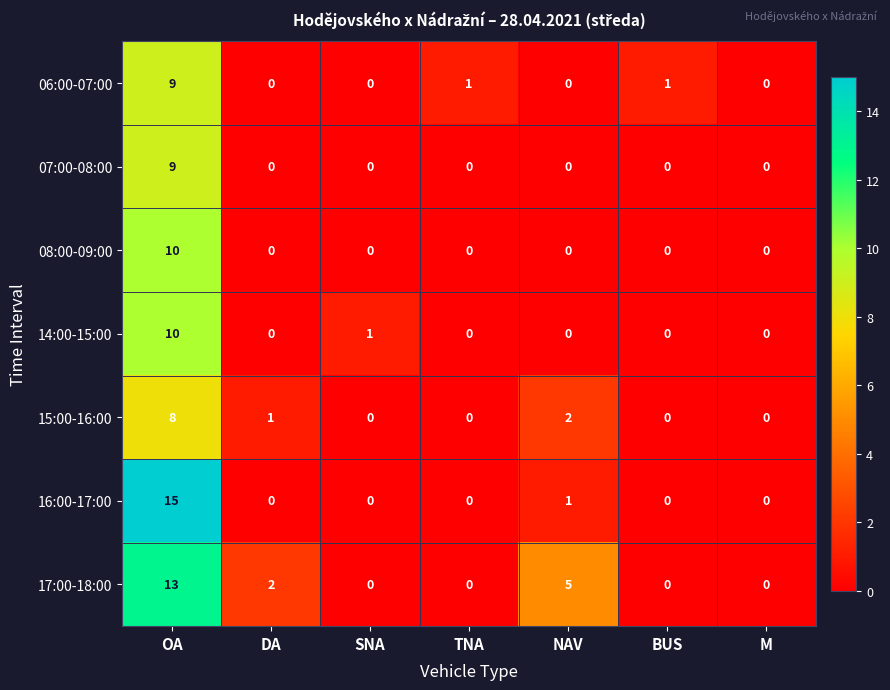

At which category is the sum across all series the highest?

OA